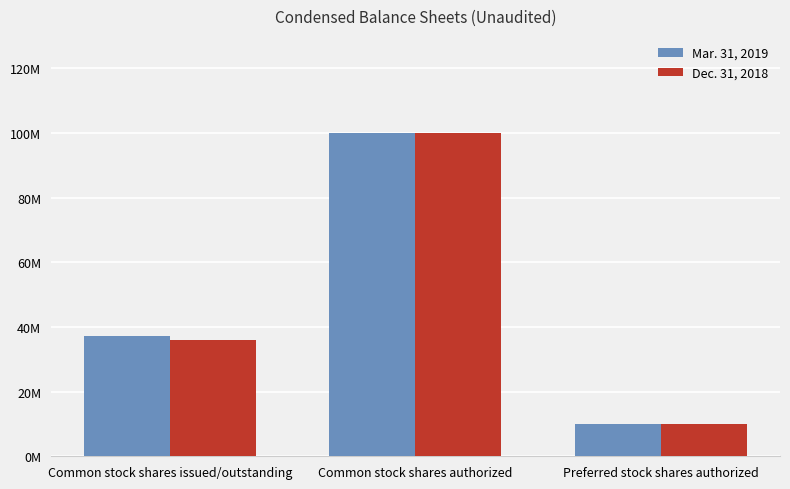

Does the chart contain stacked bars?

No